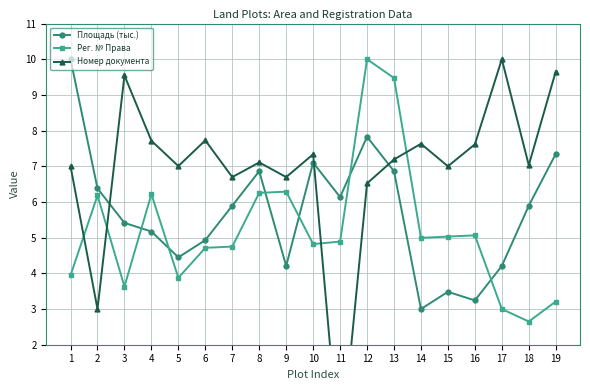

Reading left to right, transcribe all the data shown in this chart.

Площадь (тыс.): 1=10.0	2=6.4	3=5.4	4=5.2	5=4.4	6=4.9	7=5.9	8=6.9	9=4.2	10=7.1	11=6.1	12=7.8	13=6.9	14=3.0	15=3.5	16=3.2	17=4.2	18=5.9	19=7.3
Рег. № Права: 1=3.9	2=6.2	3=3.6	4=6.2	5=3.9	6=4.7	7=4.8	8=6.3	9=6.3	10=4.8	11=4.9	12=10.0	13=9.5	14=5.0	15=5.0	16=5.1	17=3.0	18=2.6	19=3.2
Номер документа: 1=7.0	2=3.0	3=9.5	4=7.7	5=7.0	6=7.7	7=6.7	8=7.1	9=6.7	10=7.3	11=-1.2	12=6.5	13=7.2	14=7.6	15=7.0	16=7.6	17=10.0	18=7.0	19=9.7